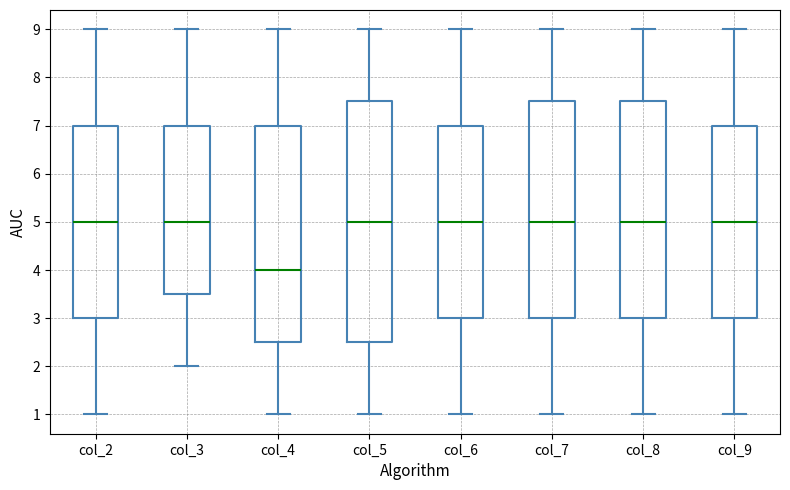

Reading left to right, transcribe this box plot: for each box, give where its median line is, the range the box spans, and where its two whiskers end, as read against the y-axis. The values are not printed on the chart, so give them approximately, as read against the axis.

col_2: median 5.0, box 3.0 to 7.0, whiskers 1.0 to 9.0
col_3: median 5.0, box 3.5 to 7.0, whiskers 2.0 to 9.0
col_4: median 4.0, box 2.5 to 7.0, whiskers 1.0 to 9.0
col_5: median 5.0, box 2.5 to 7.5, whiskers 1.0 to 9.0
col_6: median 5.0, box 3.0 to 7.0, whiskers 1.0 to 9.0
col_7: median 5.0, box 3.0 to 7.5, whiskers 1.0 to 9.0
col_8: median 5.0, box 3.0 to 7.5, whiskers 1.0 to 9.0
col_9: median 5.0, box 3.0 to 7.0, whiskers 1.0 to 9.0